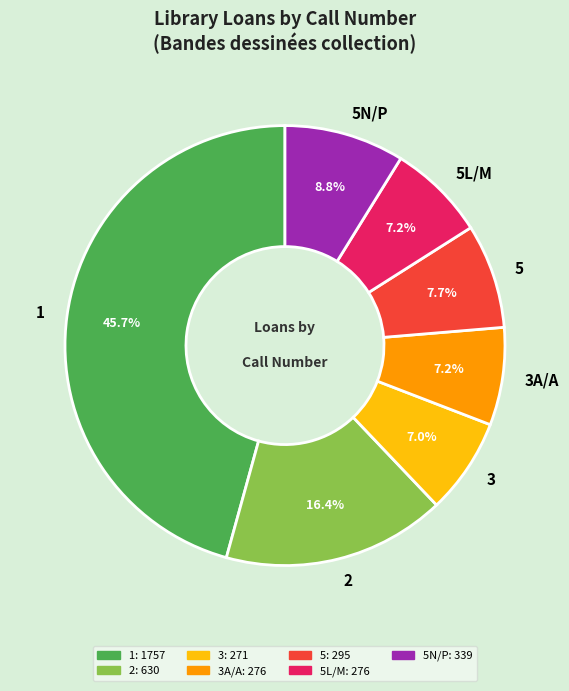

To the nearest percent, what is the difference between the largest and smallest slice percentages?

39%